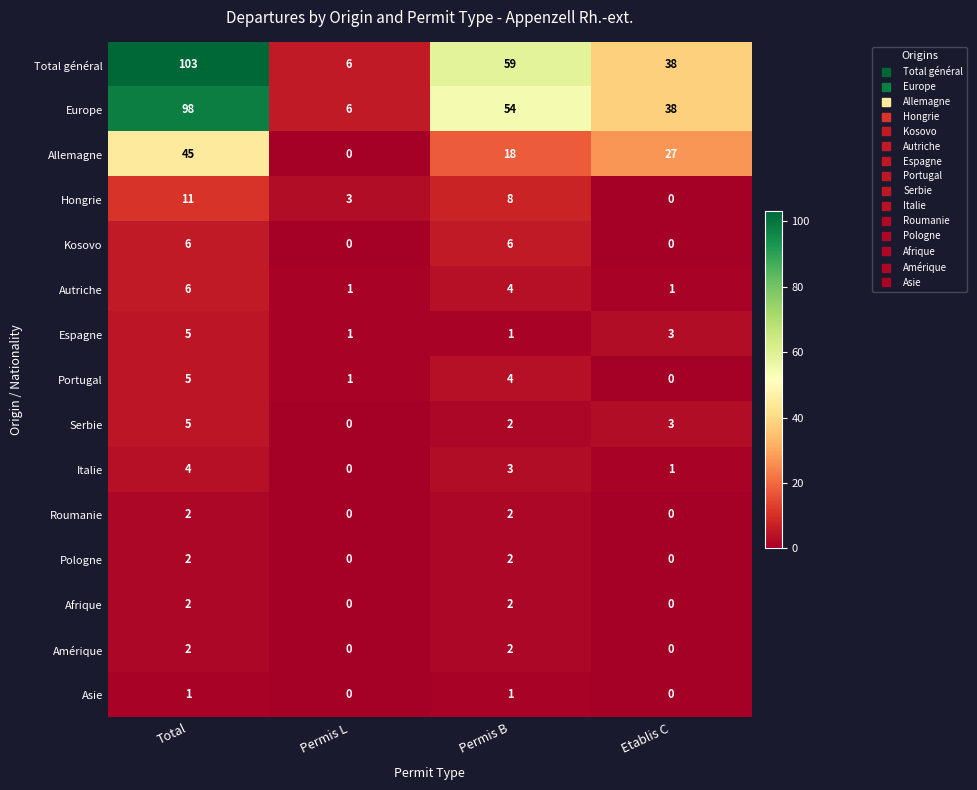

Which series has the largest range (max minus min)?

Total général